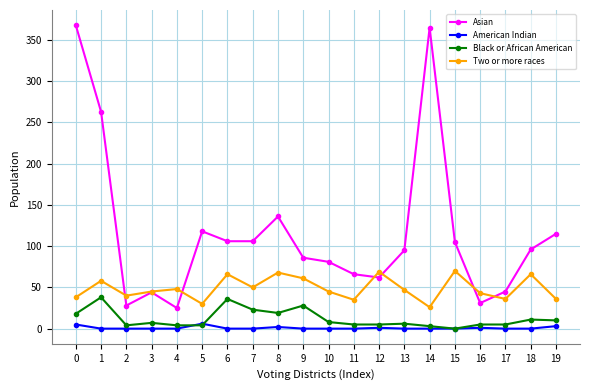

What is the difference between the maximum and second lowest values in the Black or African American series?

35